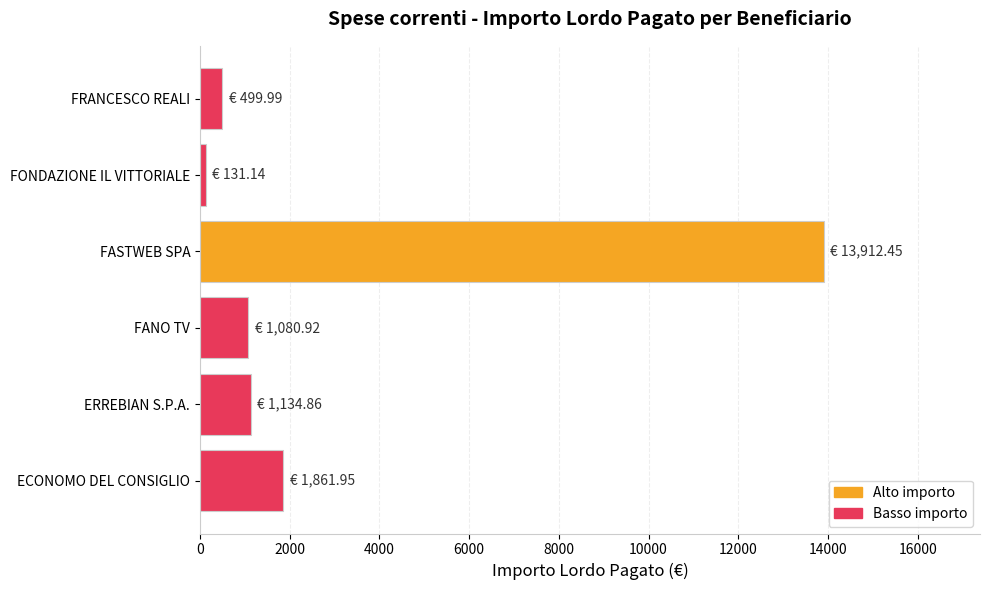

What is the maximum value shown in the chart?

13912.5